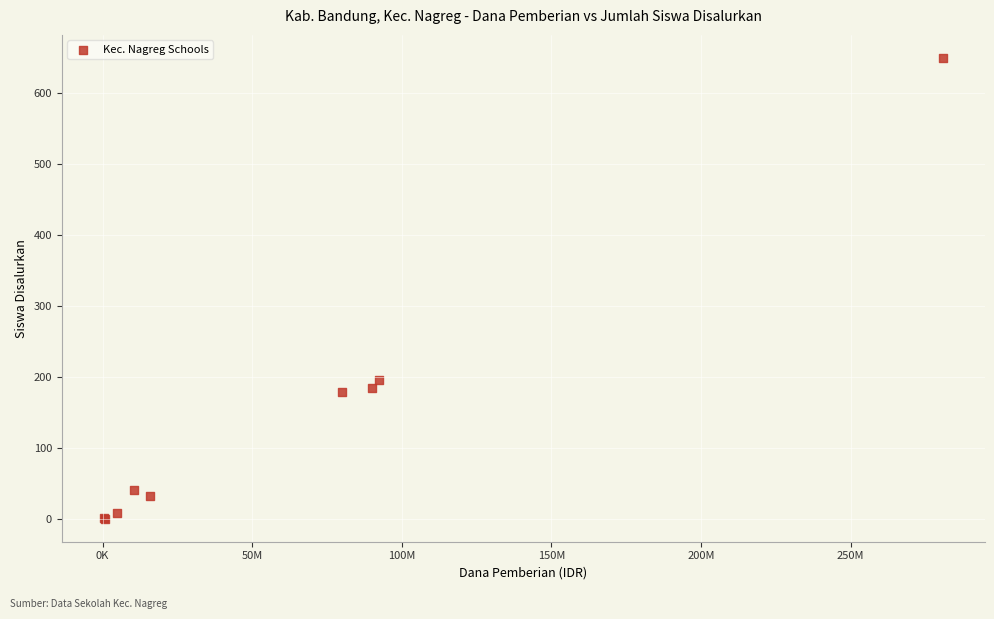

What Y value in the scatter plot is closest to 325?

196